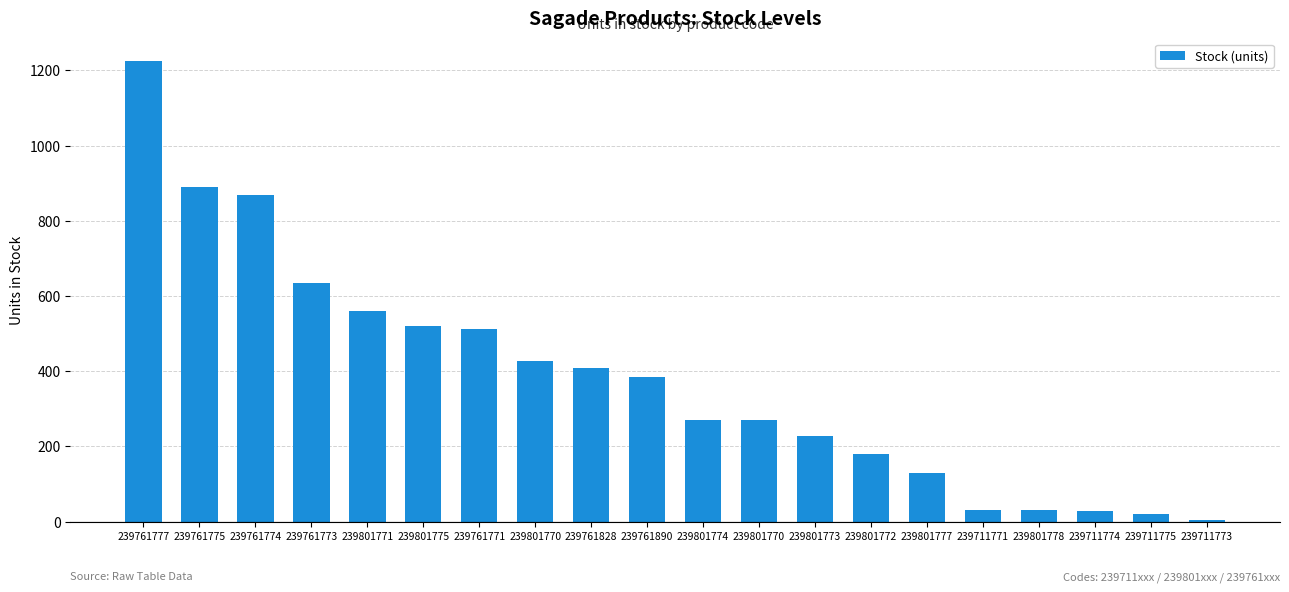

Reading left to right, transcribe all the data shown in this chart.

1224	890	868	635	561	519	513	427	409	384	270	269	228	180	128	31	30	27	20	4